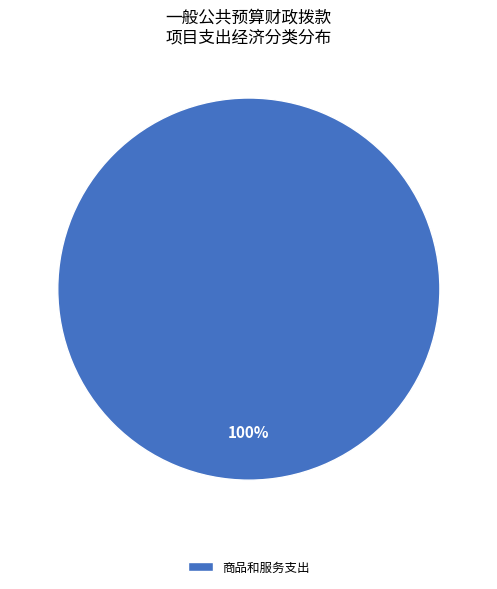

How many segments does this pie chart have?

1